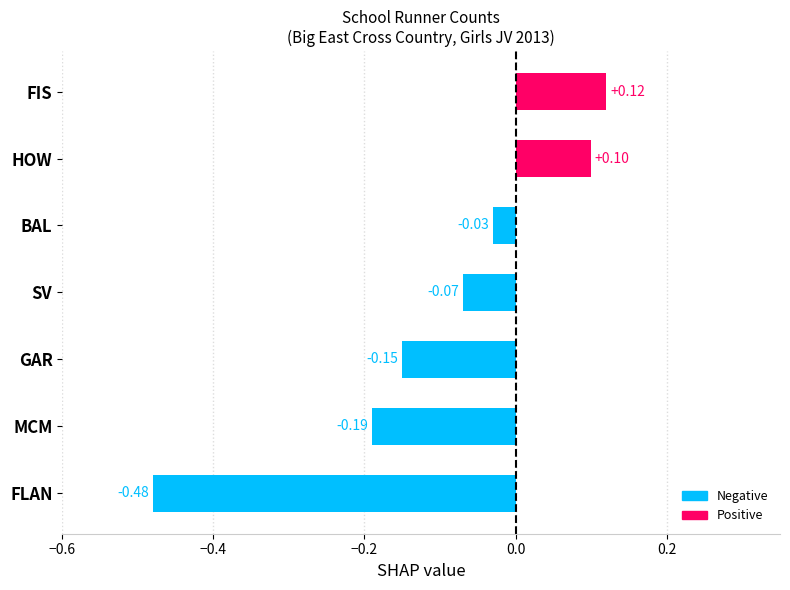

What is the difference between the second highest and second lowest values?

0.3